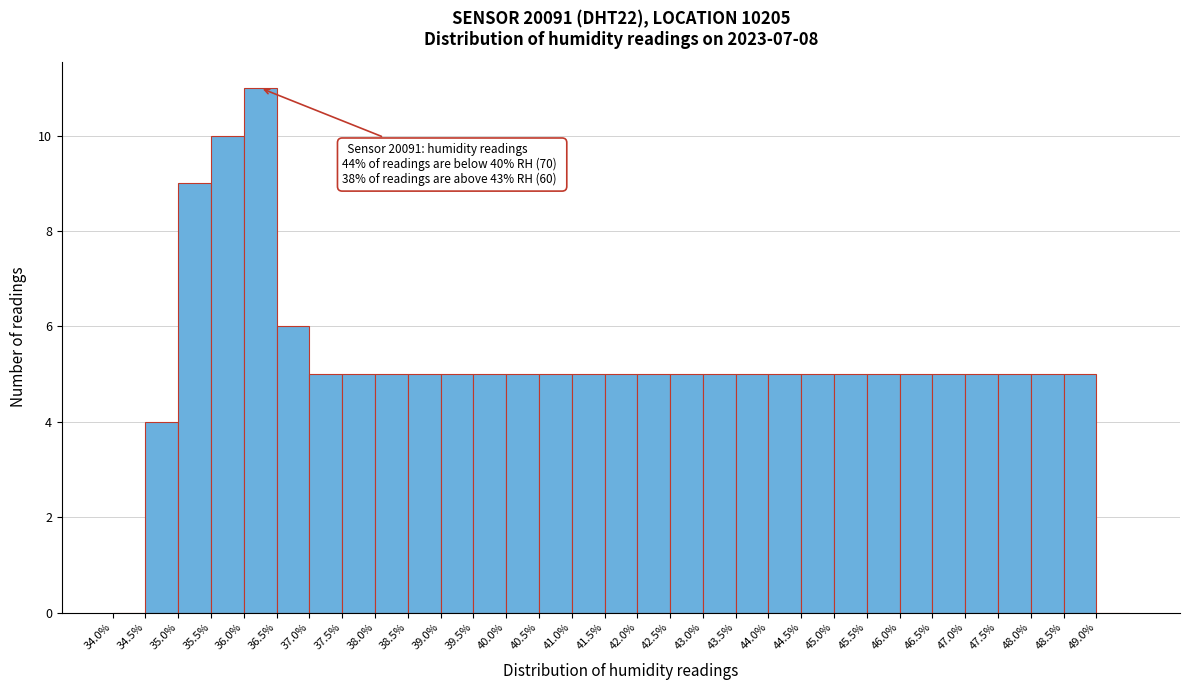

Over which range of the x-axis is the bar tallest?

36.0 to 36.5